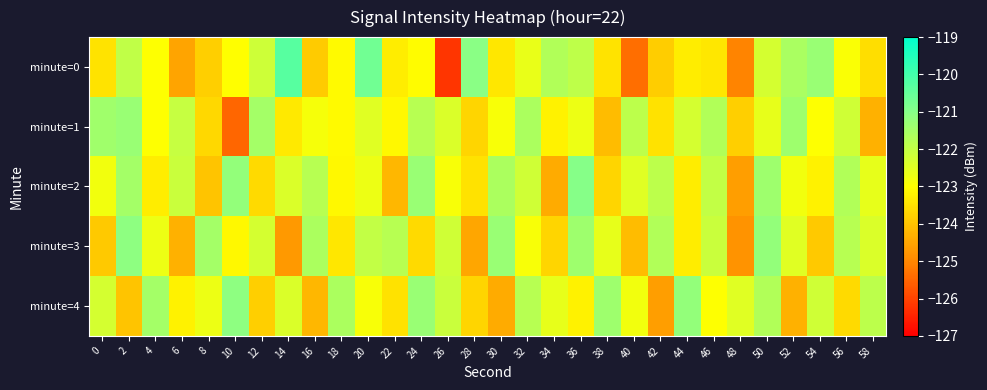

What is the difference between the highest and lowest values at 24?

2.3